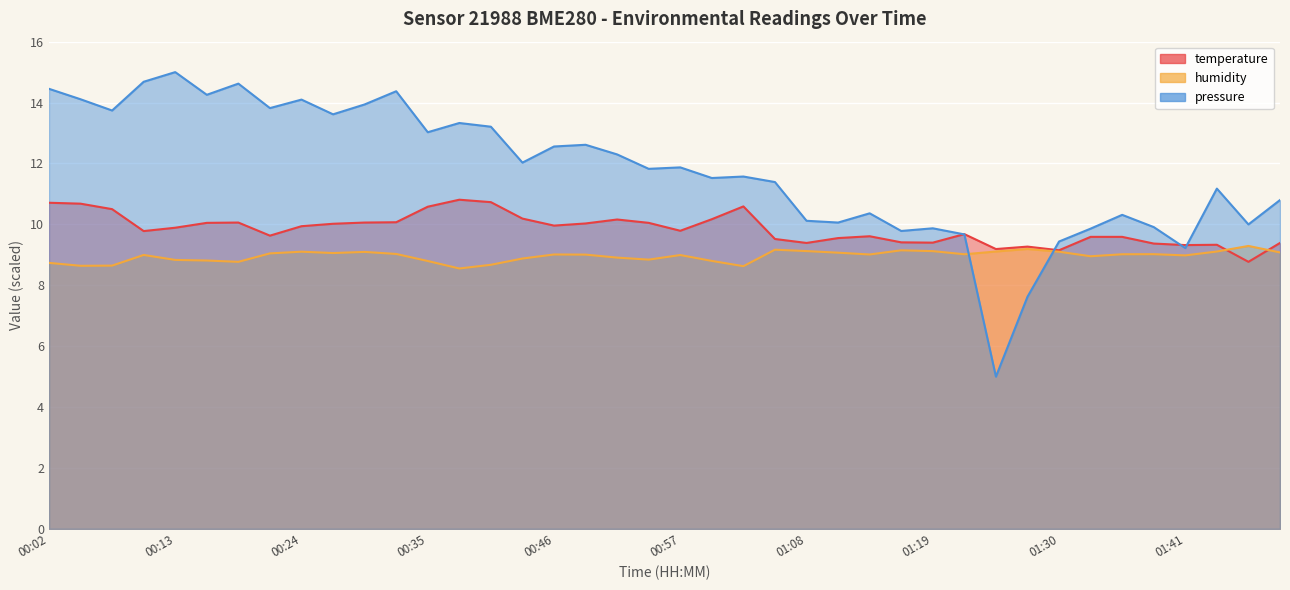

Reading left to right, extract all data points from this chart.

temperature: 10.7	10.7	10.5	9.8	9.9	10.1	10.1	9.6	9.9	10.0	10.1	10.1	10.6	10.8	10.7	10.2	10.0	10.0	10.2	10.1	9.8	10.2	10.6	9.5	9.4	9.6	9.6	9.4	9.4	9.7	9.2	9.3	9.2	9.6	9.6	9.4	9.3	9.3	8.8	9.4
humidity: 8.7	8.6	8.6	9.0	8.8	8.8	8.8	9.0	9.1	9.1	9.1	9.0	8.8	8.6	8.7	8.9	9.0	9.0	8.9	8.8	9.0	8.8	8.6	9.2	9.1	9.1	9.0	9.1	9.1	9.0	9.1	9.2	9.1	9.0	9.0	9.0	9.0	9.1	9.3	9.1